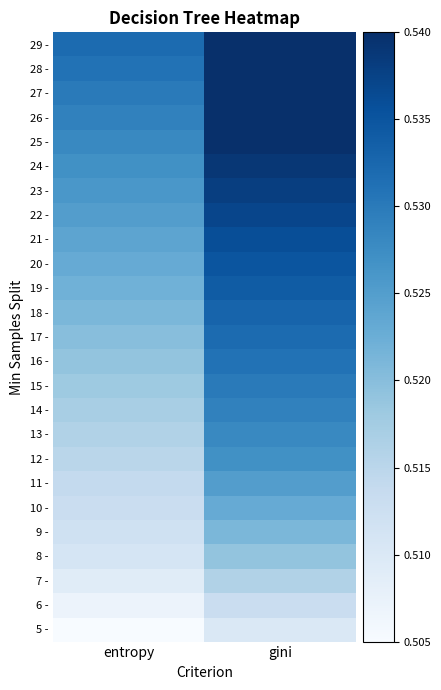

What is the greatest value displayed?

0.5